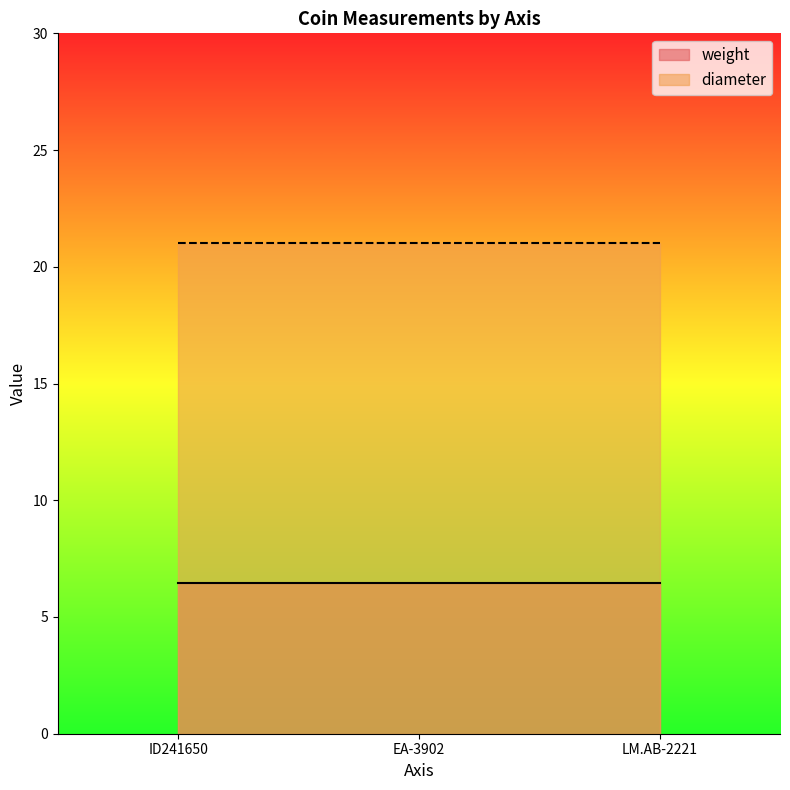

At how many categories does at least one series exceed 8?

3